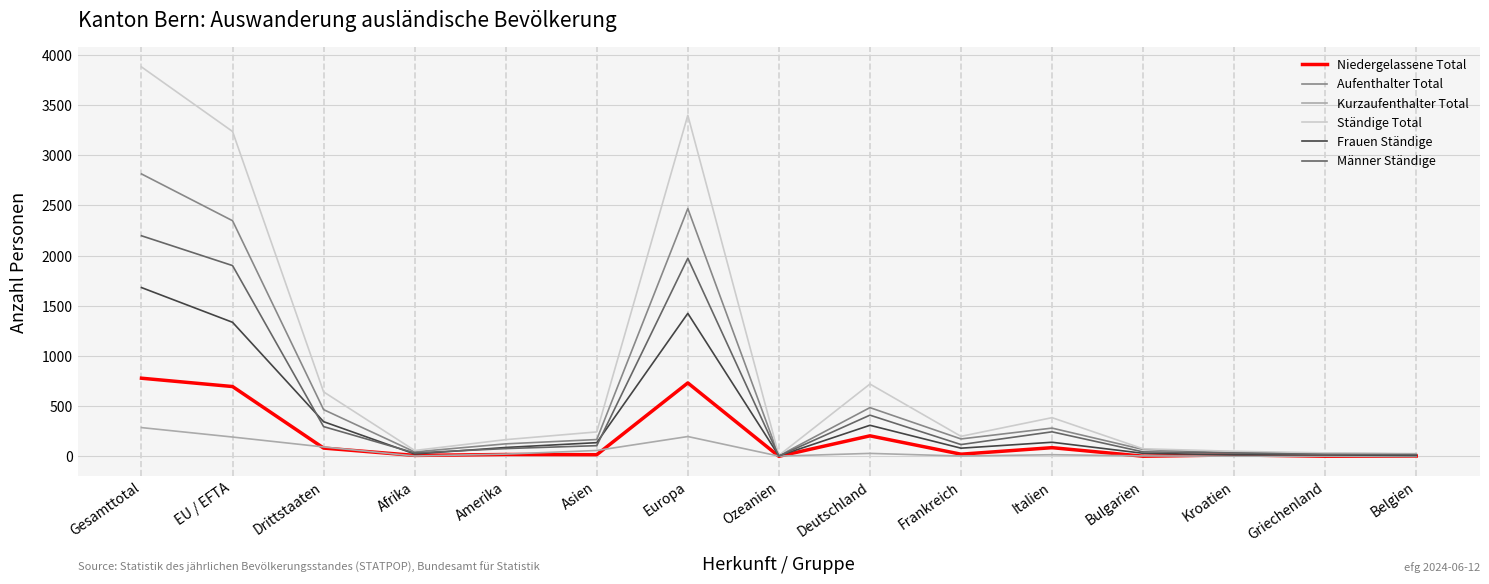

Which series has the largest total across all categories?

Ständige Total